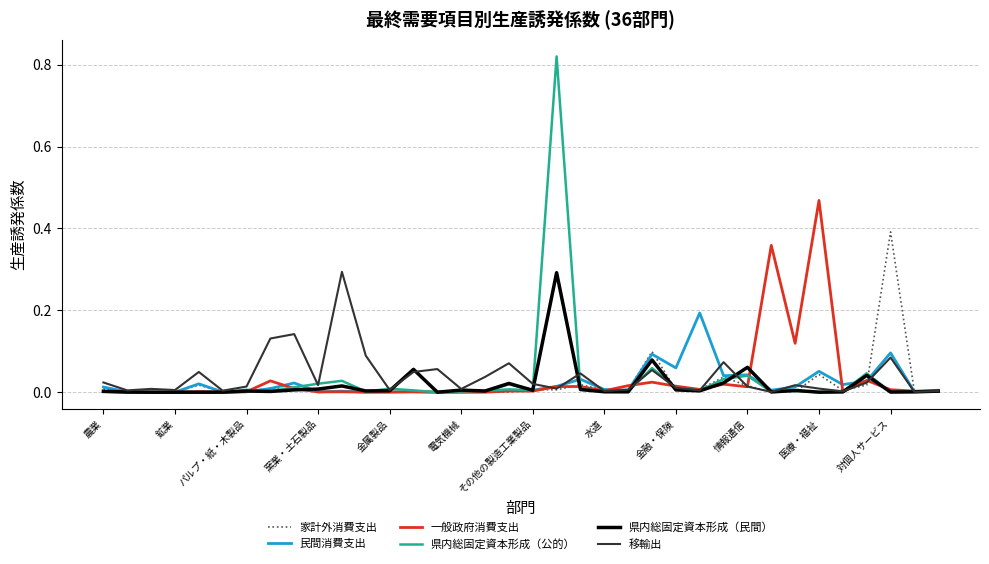

Which series has the largest range (max minus min)?

県内総固定資本形成（公的）